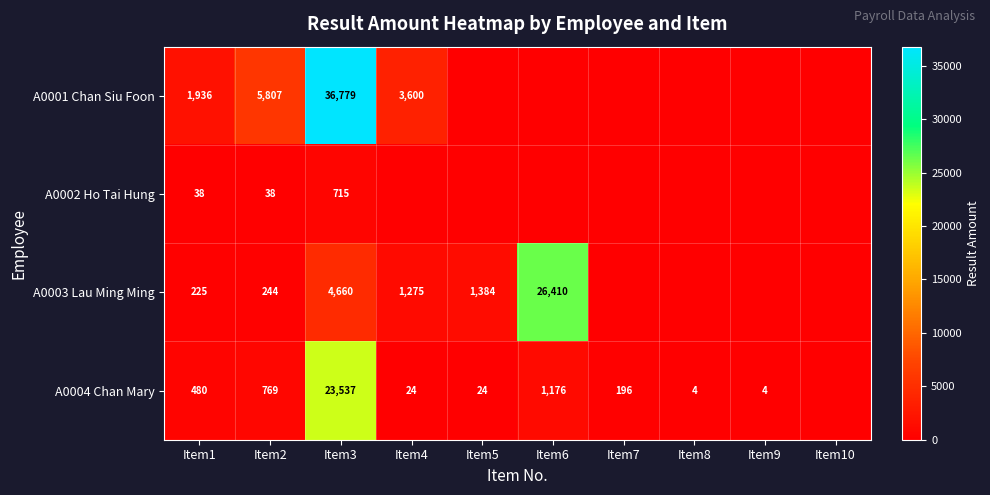

True or false: A0001 Chan Siu Foon has a value of 5725.7 at Item4.

False